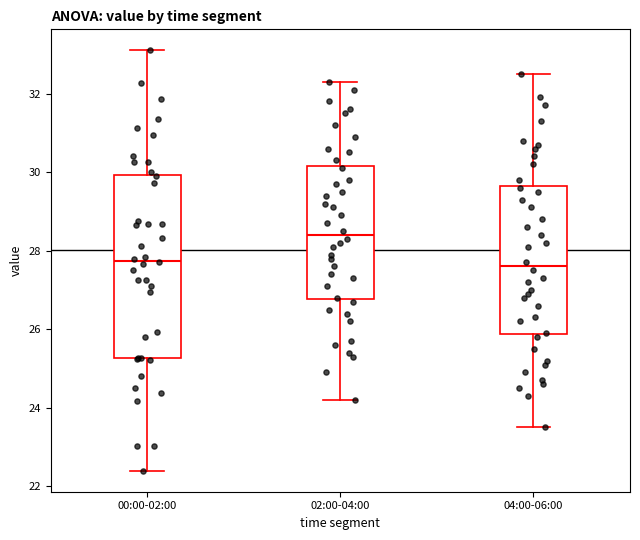

Which box's median line is the highest?

02:00-04:00